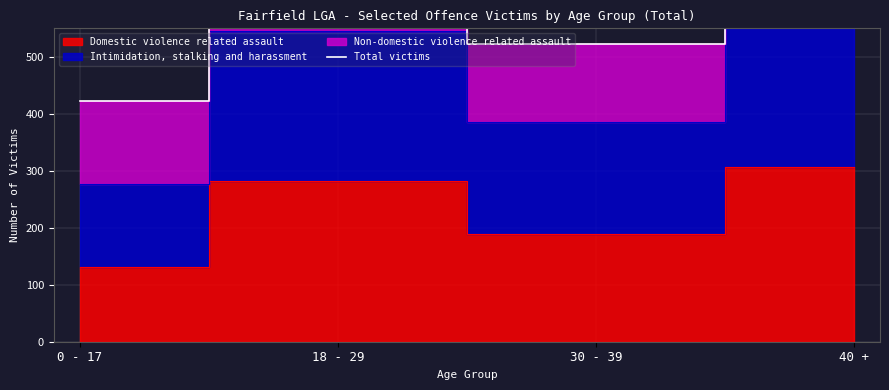

How many values are below 706?

2